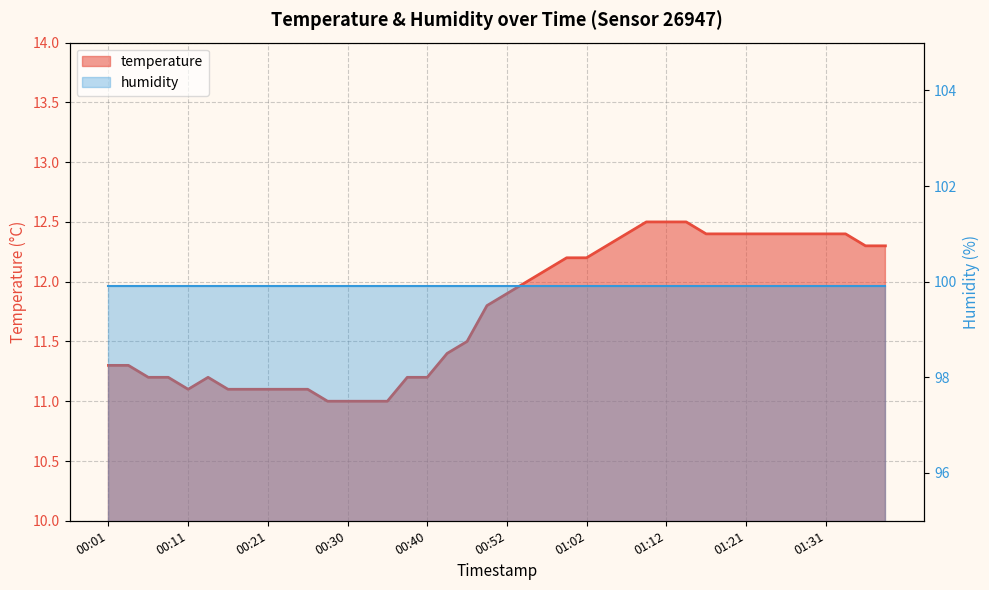

Count the number of values greater than 11.

36